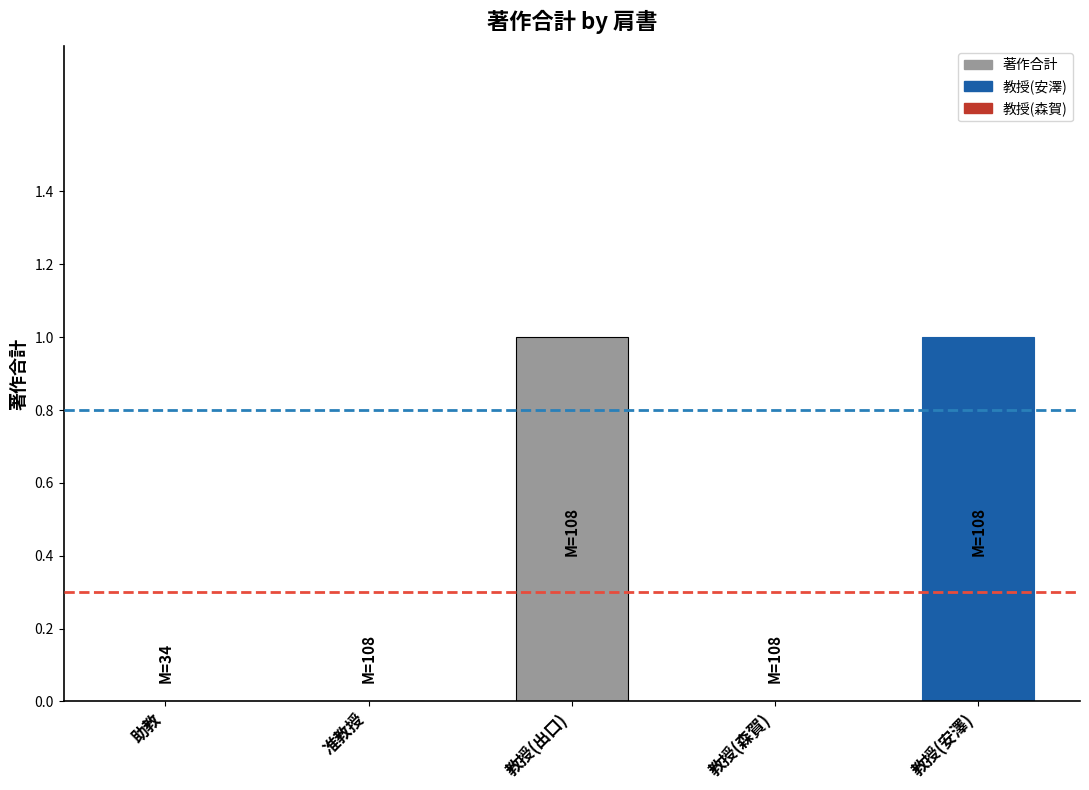

What is the change in value from 助教 to 教授(出口)?

+1